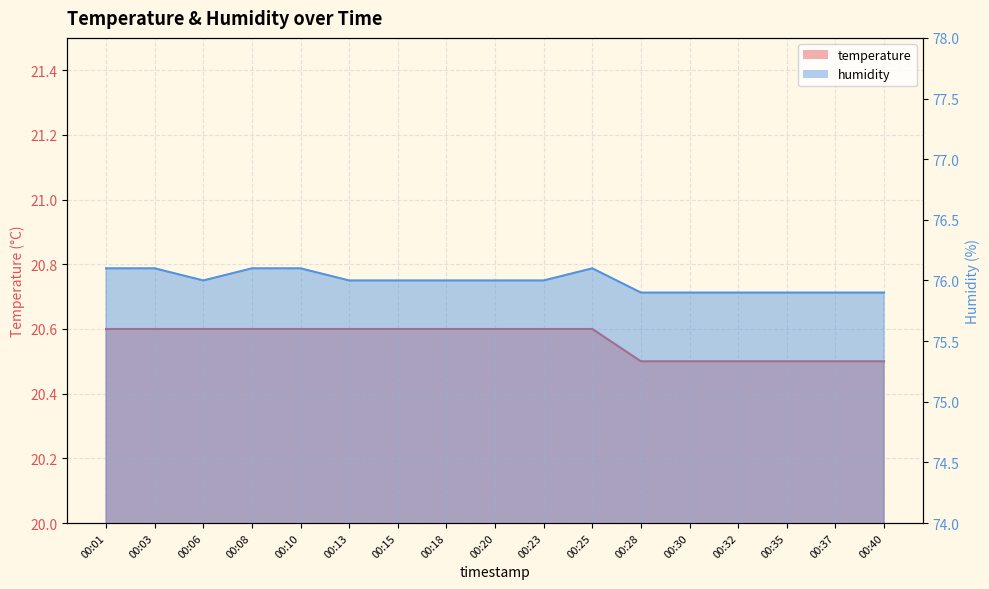

What are all the series names shown in the legend?

temperature, humidity